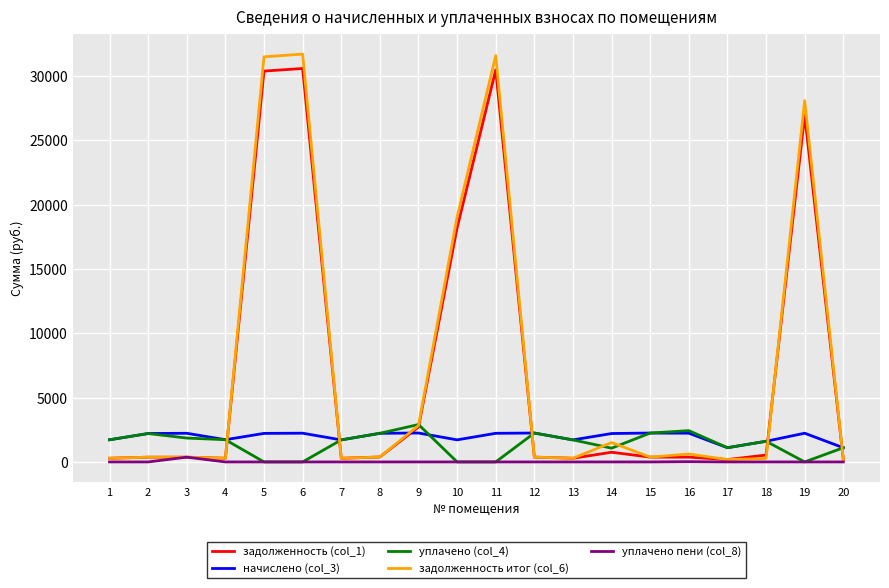

What is the maximum value shown in the chart?

31713.0